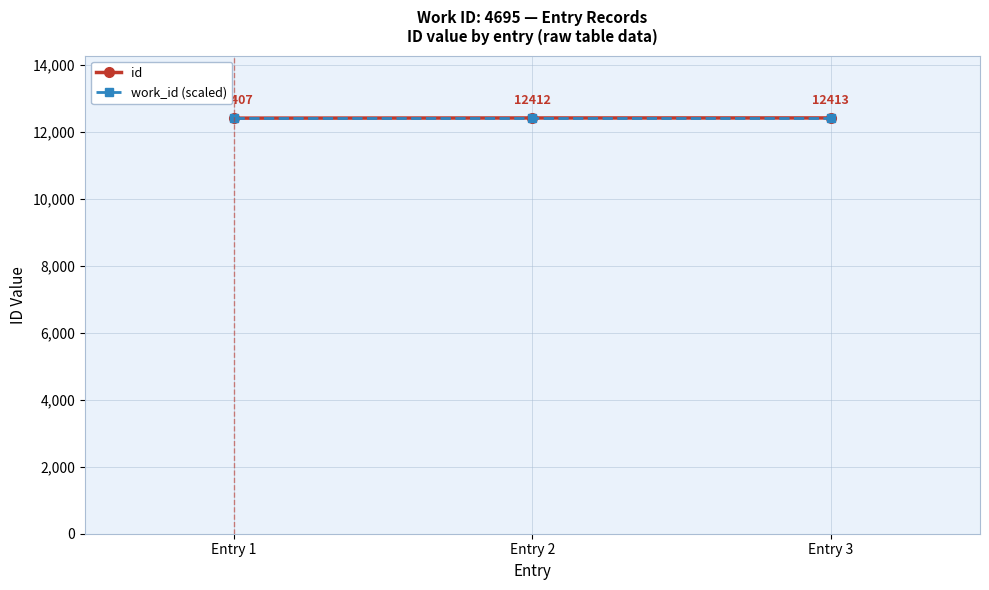

At how many categories does at least one series exceed 12408?

3